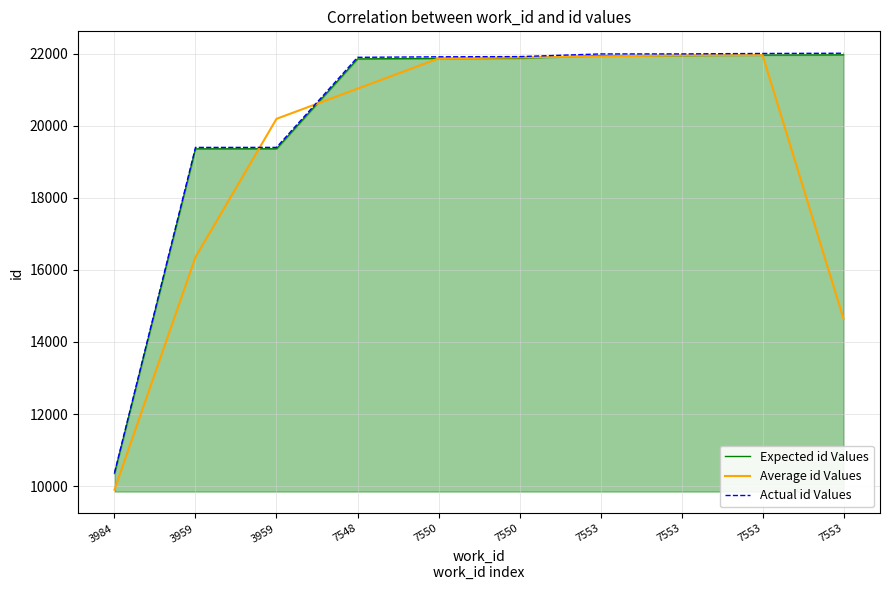

How many lines are shown in the chart?

3